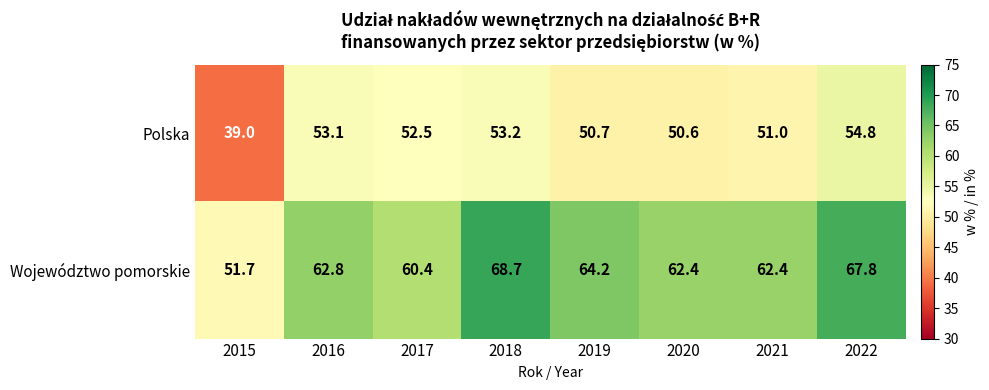

List the series in order of their overall mean, highest first.

Województwo pomorskie, Polska